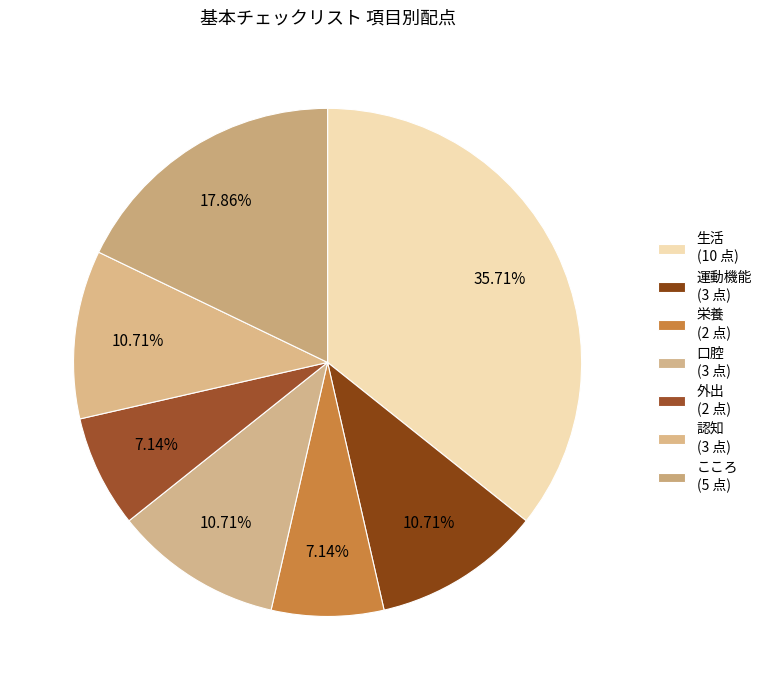

Rank the categories by value from lowest to highest.

栄養, 外出, 運動機能, 口腔, 認知, こころ, 生活